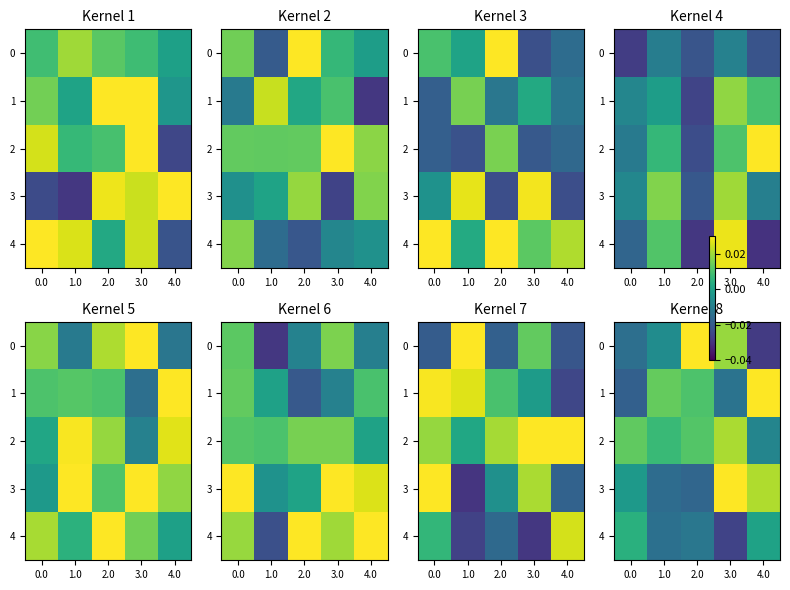

At which label does 0 first exceed 0?

2.0